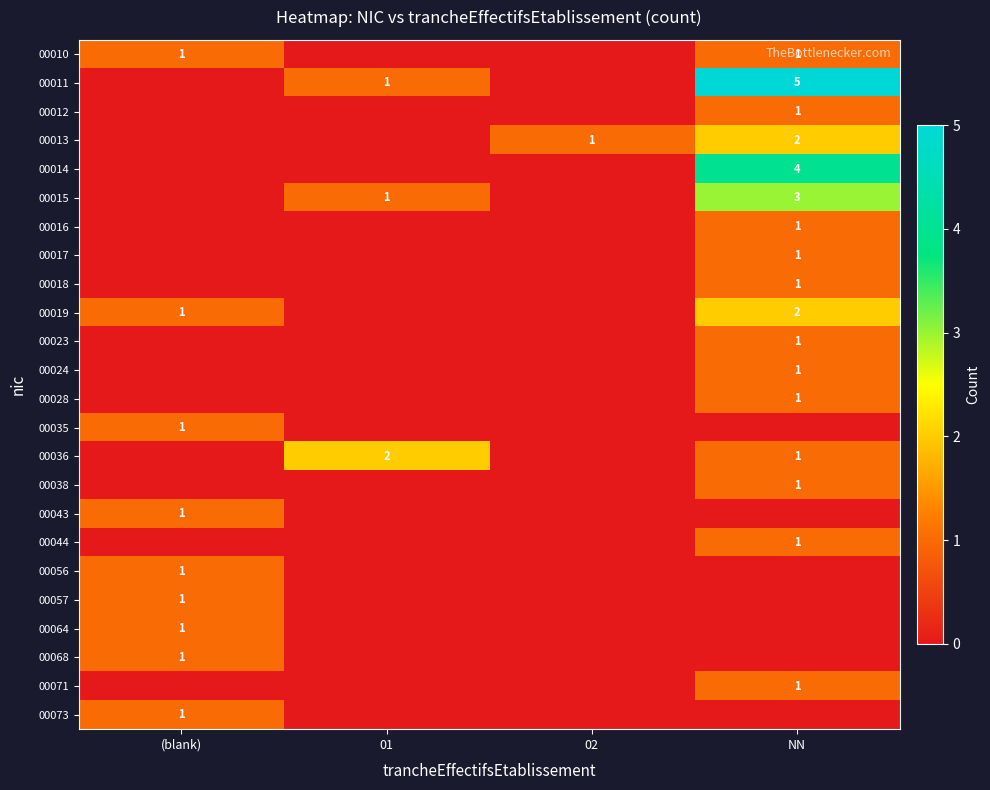

The 00012 series shows 1 at NN. True or false?

True